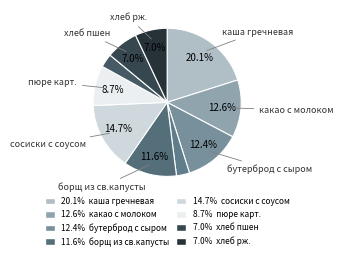

Count the number of slices in the pie.

10